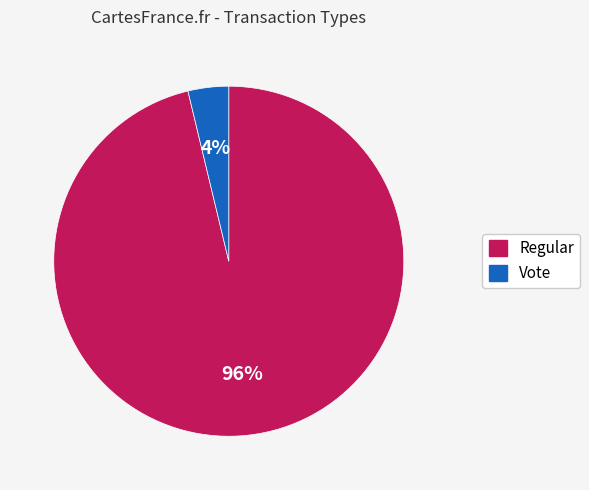

What is the largest slice in the pie chart?

Regular